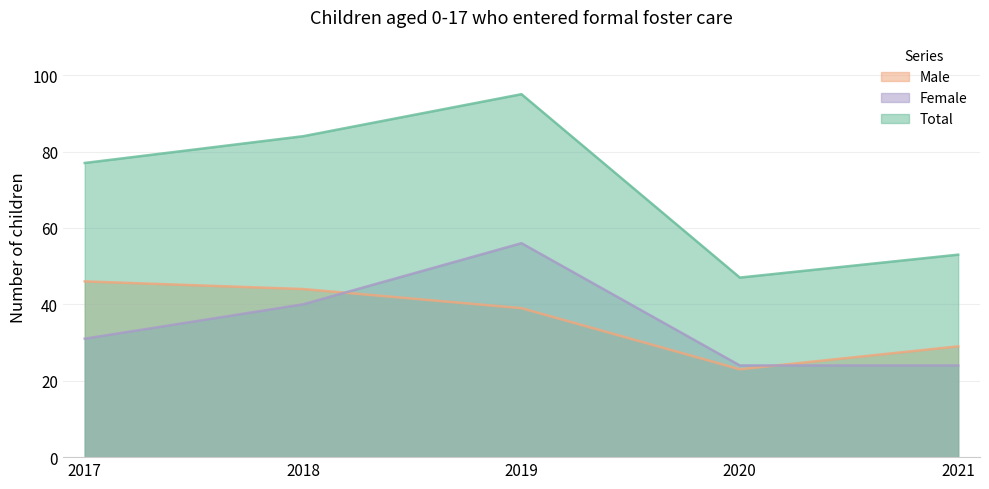

Reading right to left, transcribe all the data shown in this chart.

Male: 29	23	39	44	46
Female: 24	24	56	40	31
Total: 53	47	95	84	77